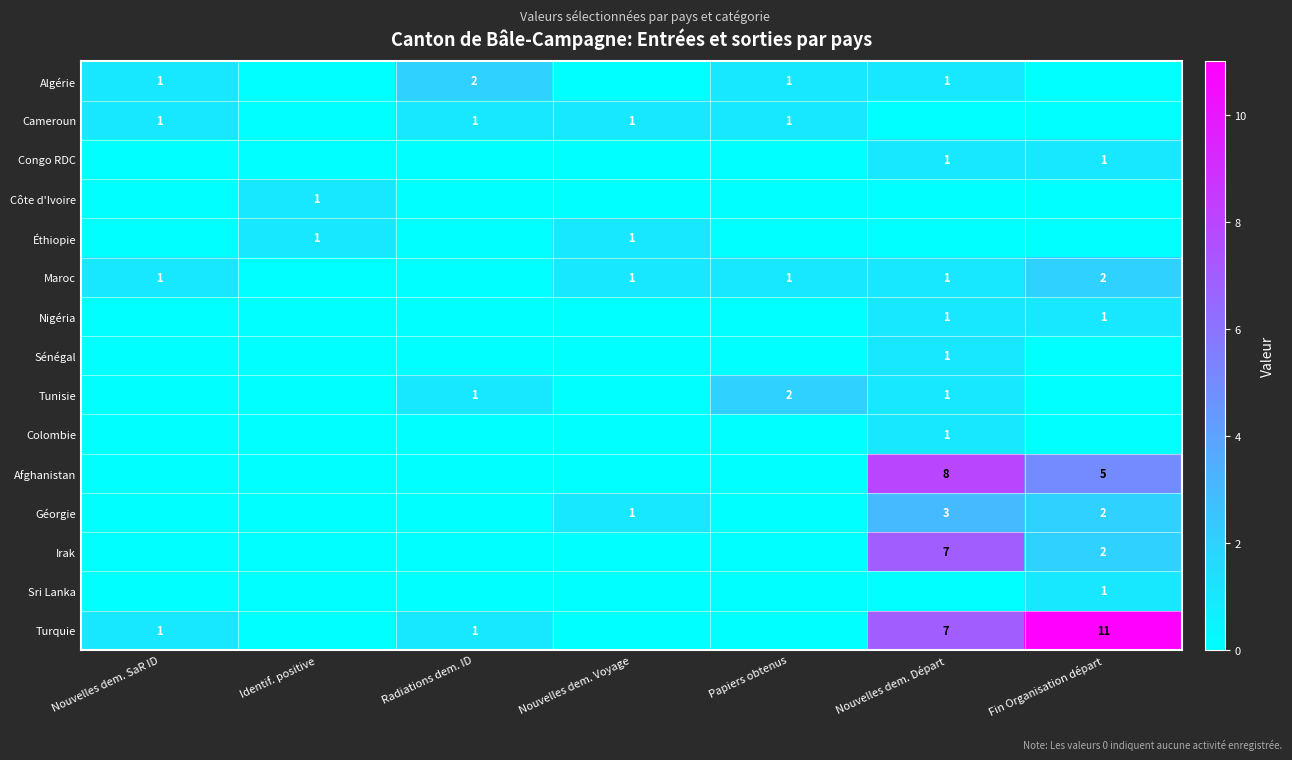

The Tunisie series shows 2 at Papiers obtenus. True or false?

True